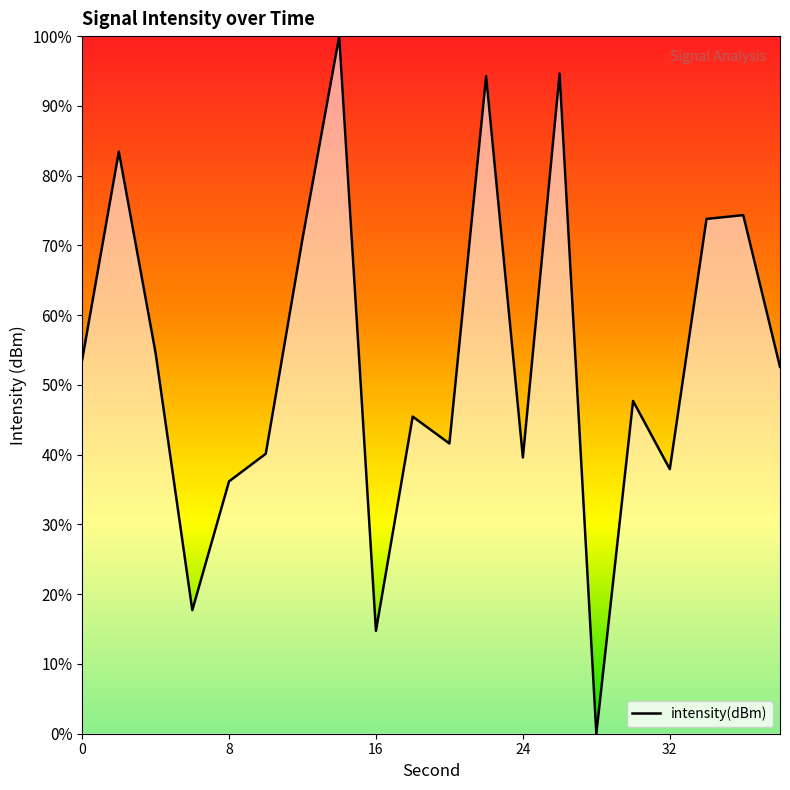

What is the difference between the second highest and minimum values?

94.6